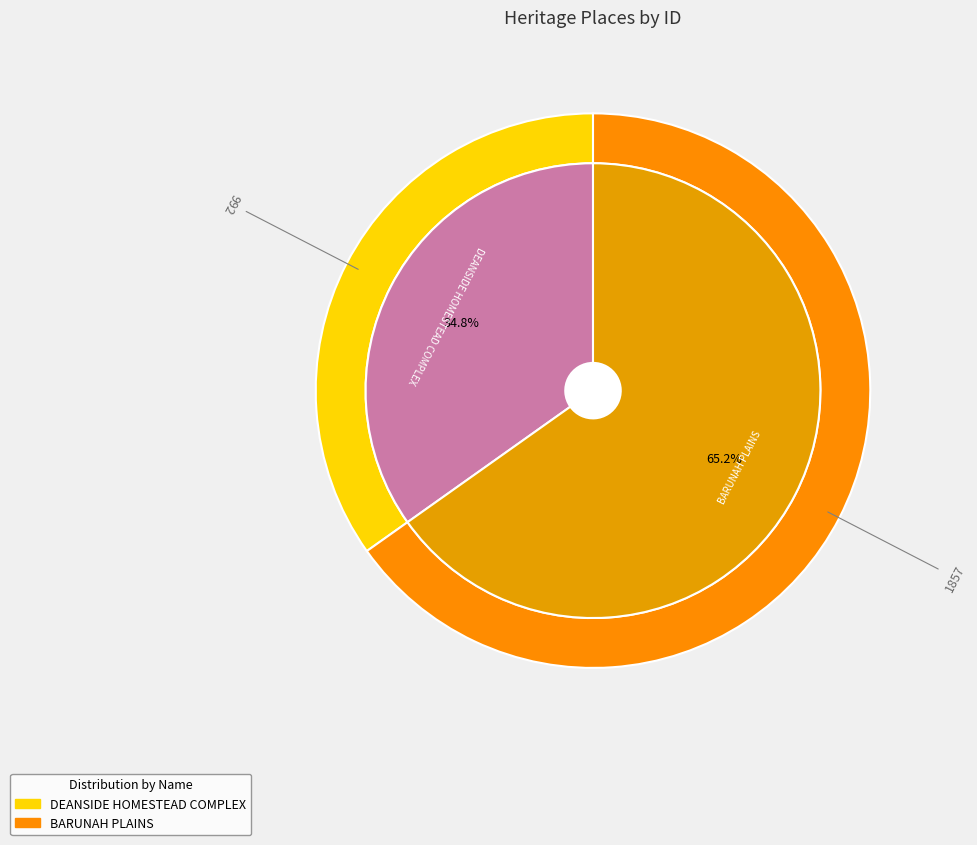

Approximately how many times larger is the value at DEANSIDE HOMESTEAD COMPLEX compared to BARUNAH PLAINS?

0.5